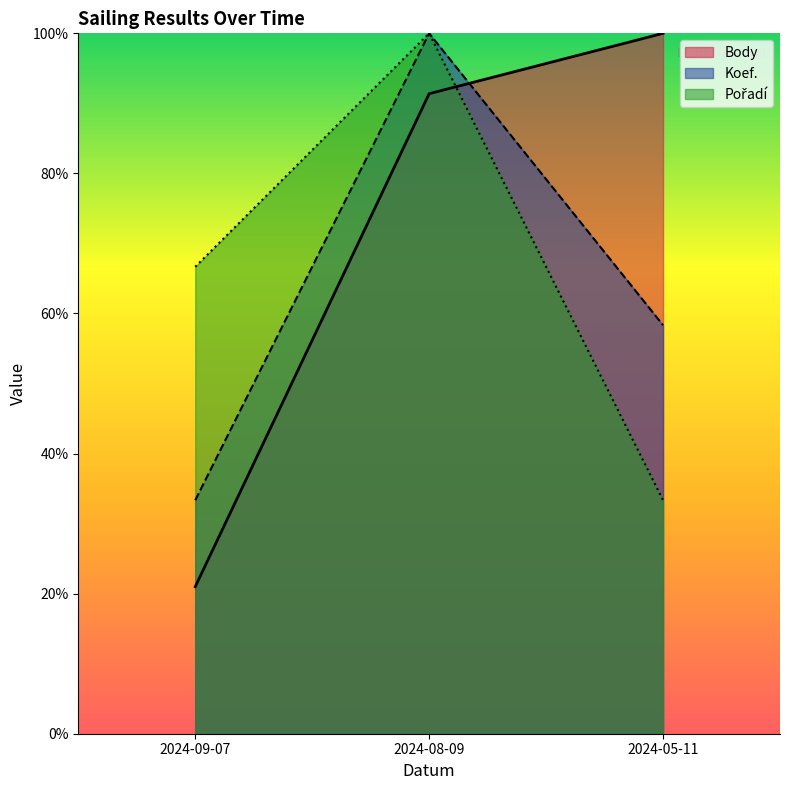

What is the minimum value shown in the chart?

0.2